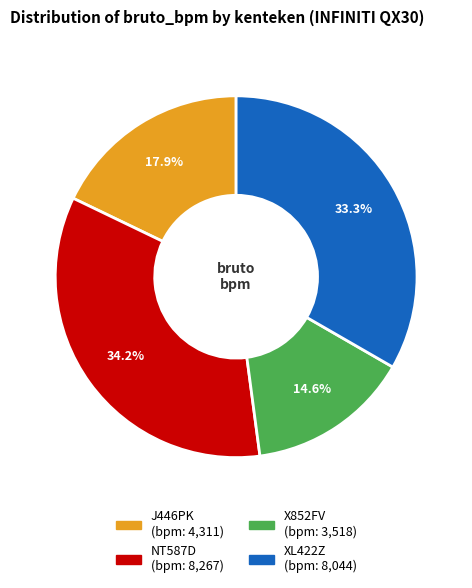

Which category has the smallest portion of the pie?

X852FV